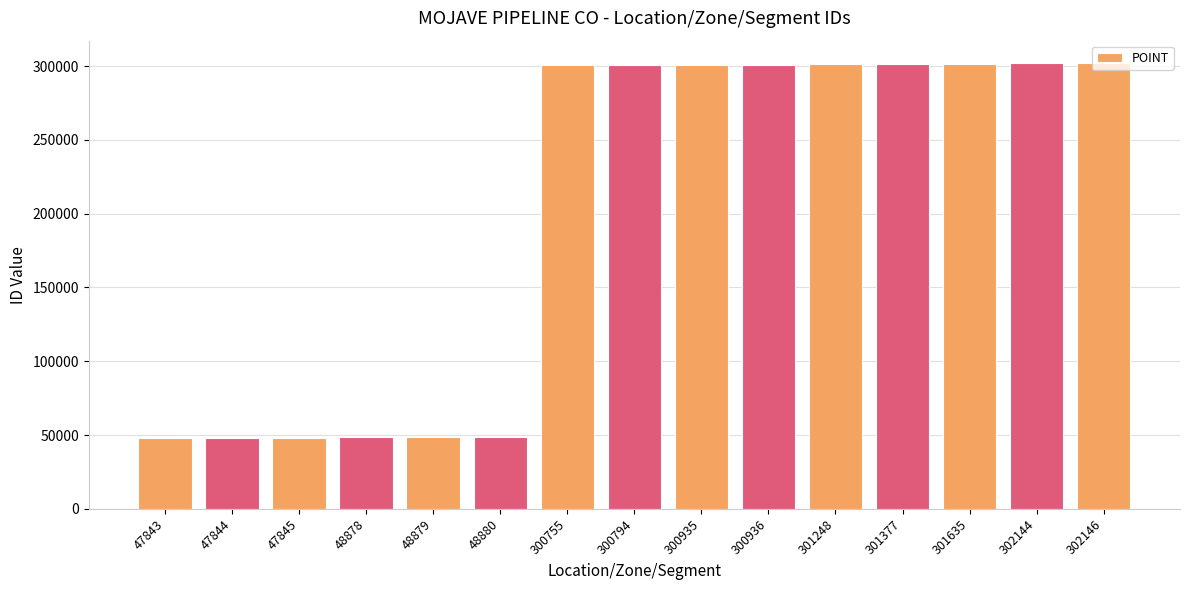

What is the average value?

200143